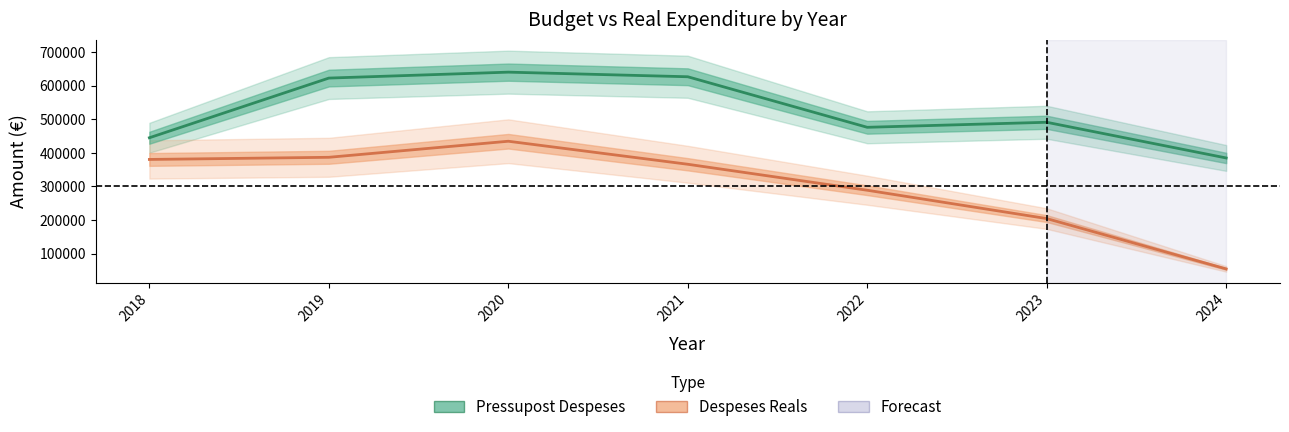

What is the value of the Pressupost Despeses point at the 5th from the left?

475684.0